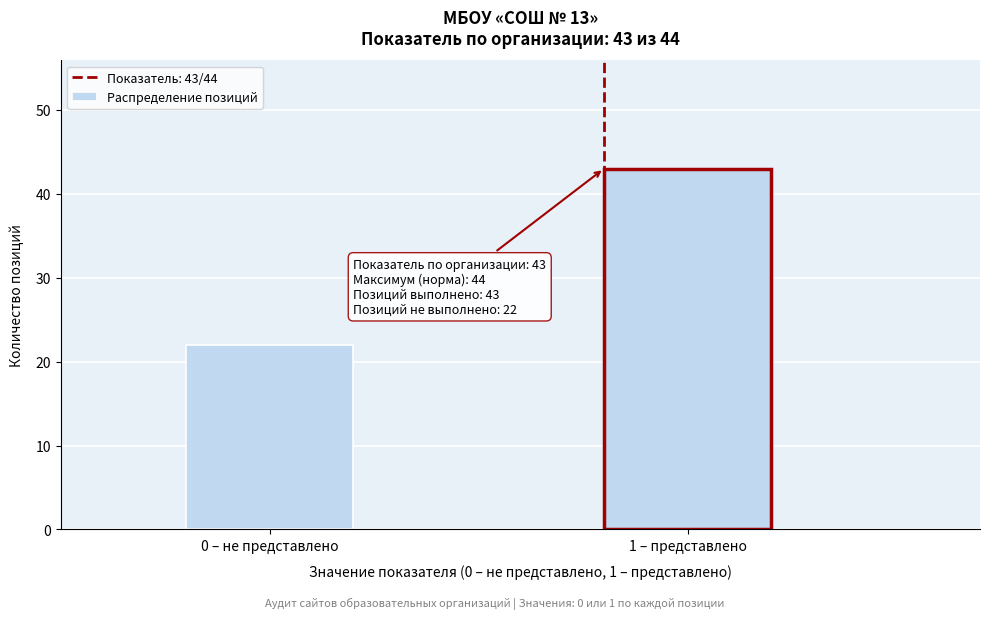

Reading left to right, transcribe all the data shown in this chart.

22	43